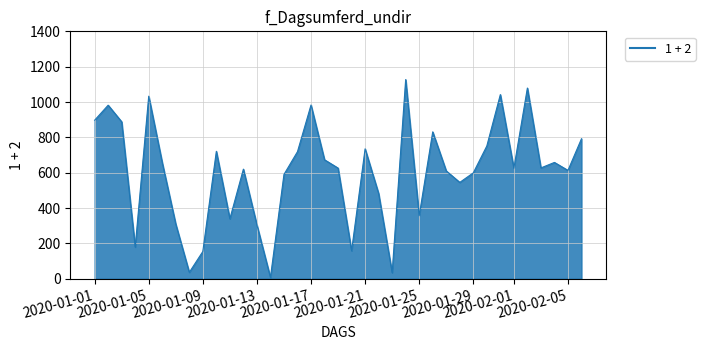

What is the difference between the maximum and minimum values?

1120